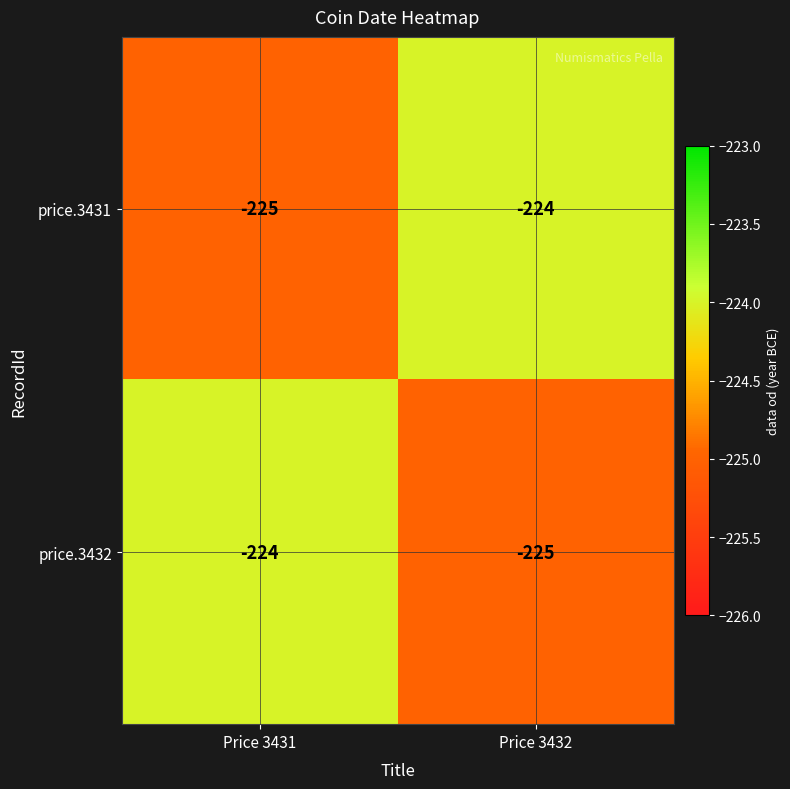

Is it true that price.3432 equals -225 at Price 3432?

True